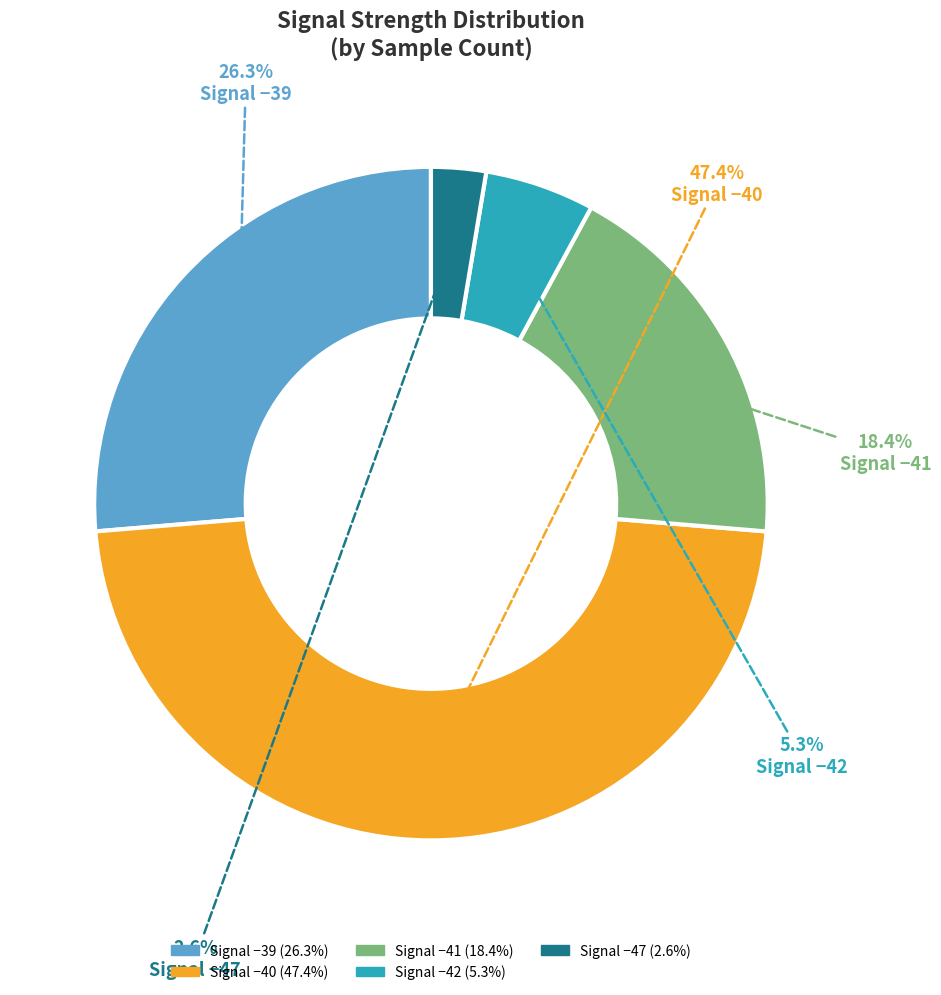

Does any single category account for the majority?

No